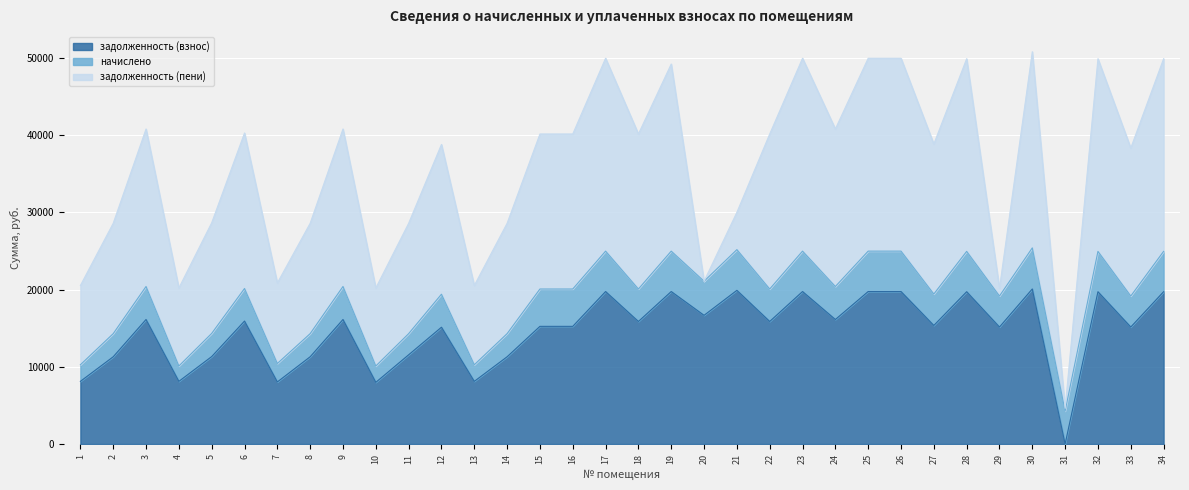

The value of задолженность (взнос) at 19 is 8391.9. True or false?

False